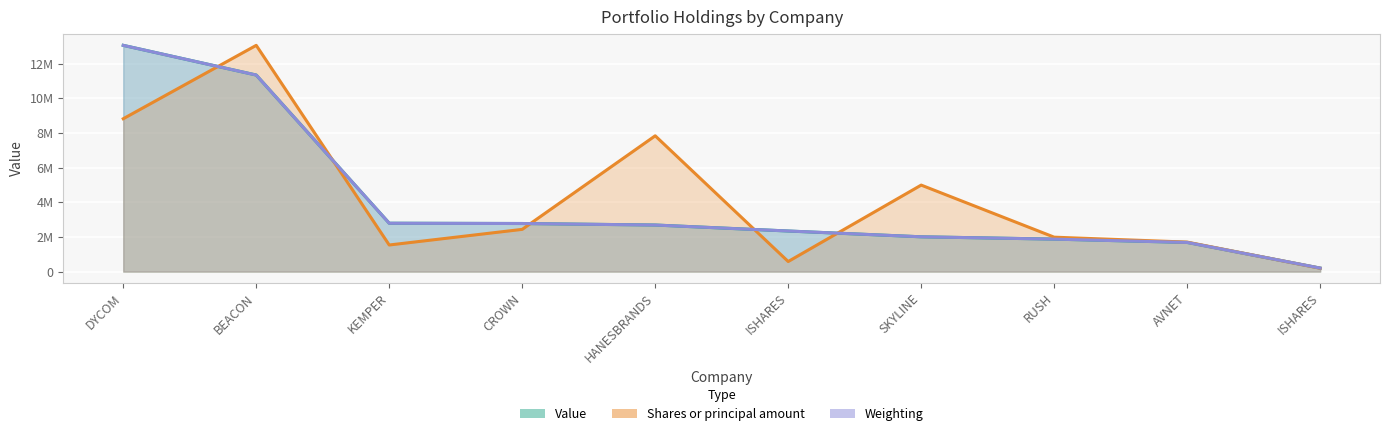

How many interior local valleys does the Shares or principal amount series have?

2